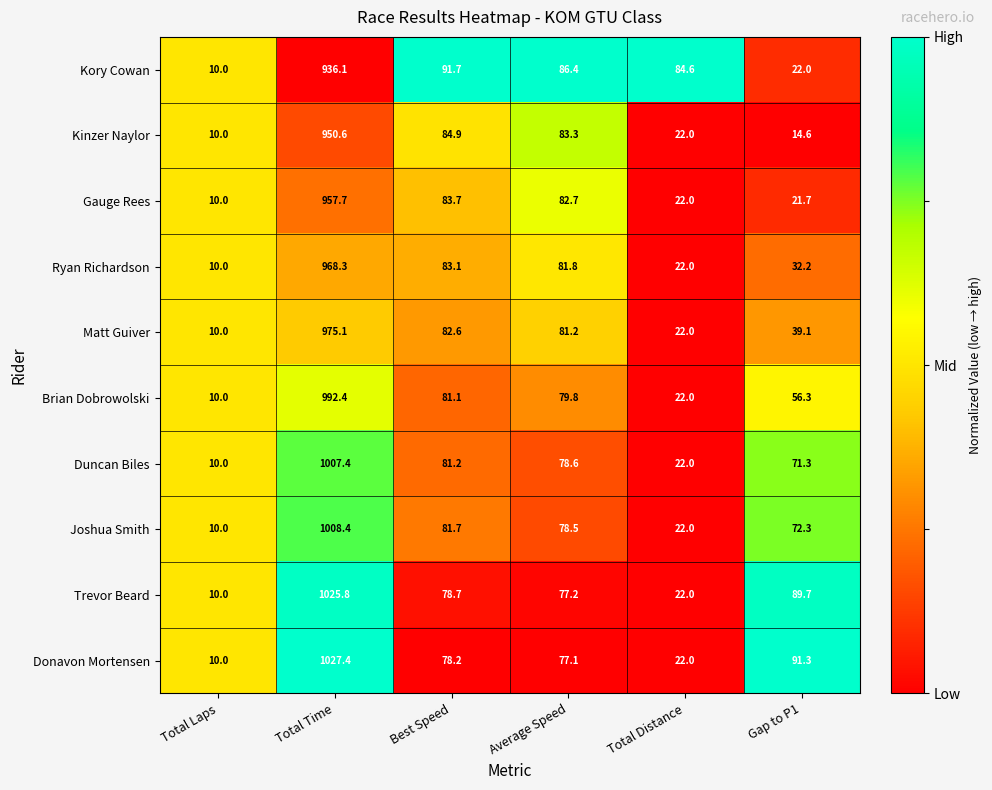

List the series in order of their peak value, highest first.

Donavon Mortensen, Trevor Beard, Joshua Smith, Duncan Biles, Brian Dobrowolski, Matt Guiver, Ryan Richardson, Gauge Rees, Kinzer Naylor, Kory Cowan